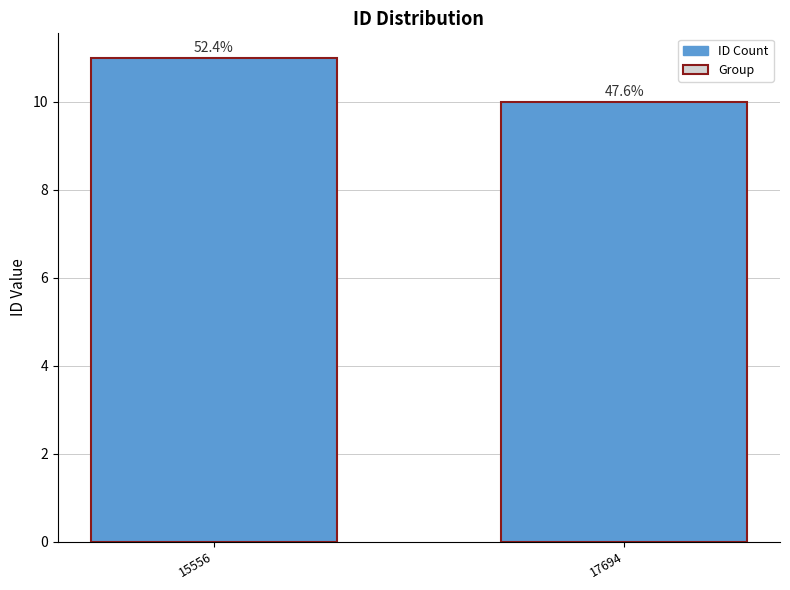

What is the difference between the values at 17694 and 15556?

1